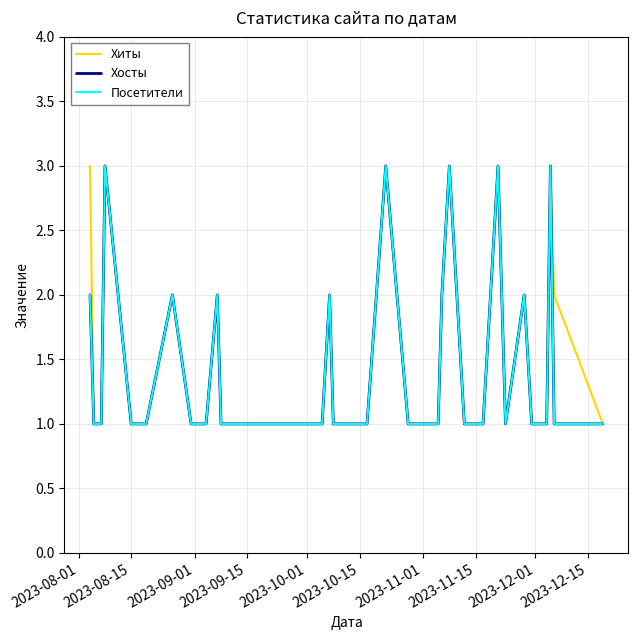

List the series in order of their peak value, highest first.

Хиты, Хосты, Посетители